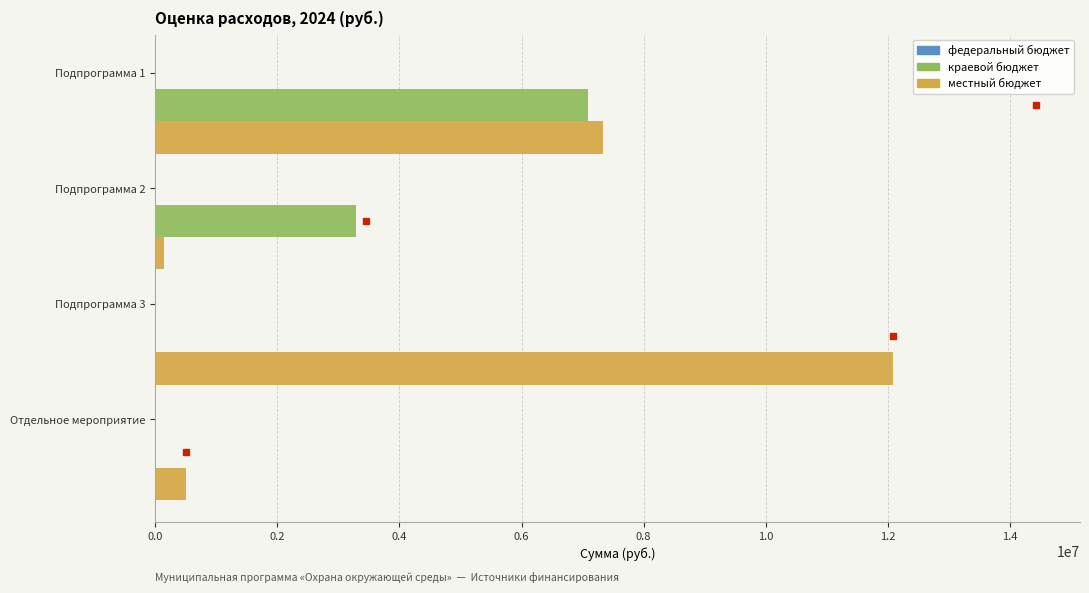

Which series has the largest total across all categories?

местный бюджет